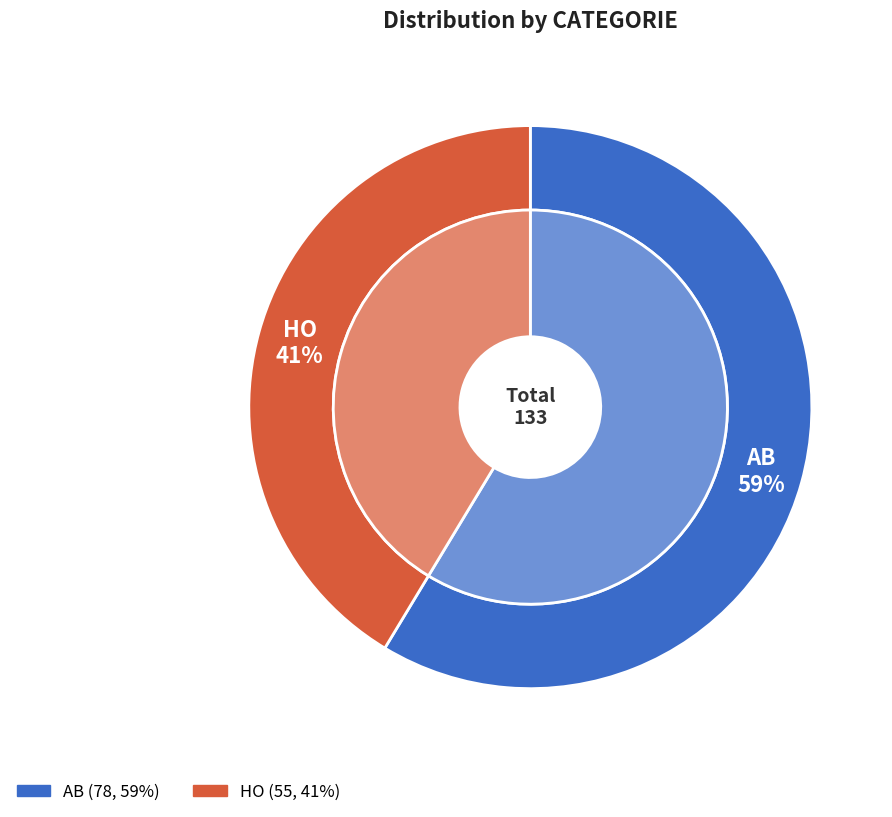

What percentage do HO and AB together represent?

100.0%